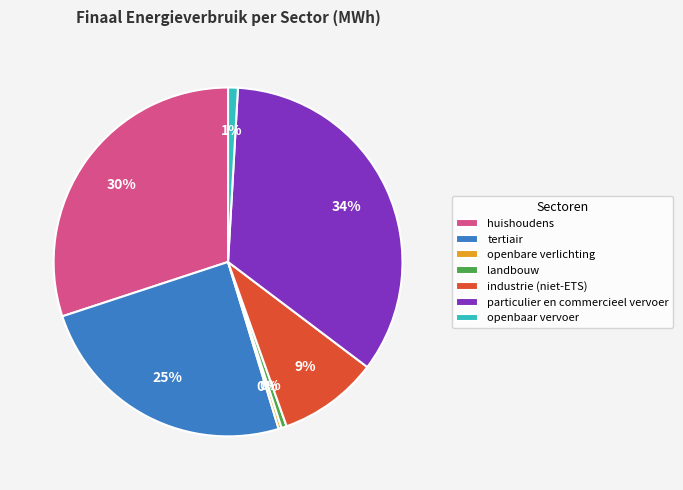

Is the sum of openbaar vervoer and industrie (niet-ETS) greater than half?

No